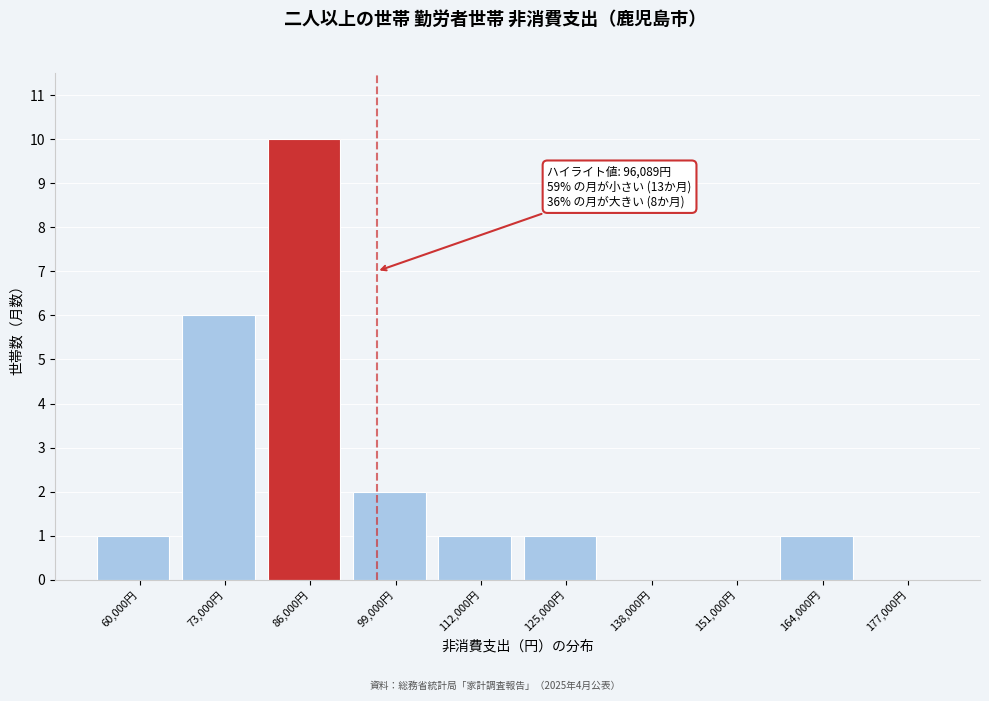

Reading left to right, what are all the values shown in this chart?

60,000円=1	73,000円=6	86,000円=10	99,000円=2	112,000円=1	125,000円=1	138,000円=0	151,000円=0	164,000円=1	177,000円=0